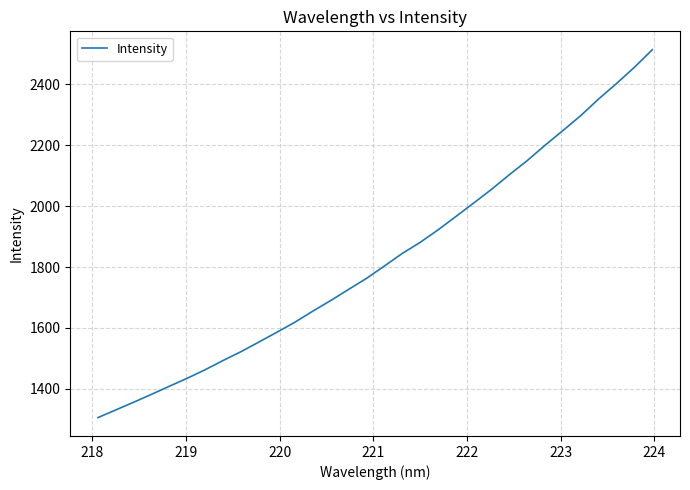

What is the greatest value displayed?

2513.8